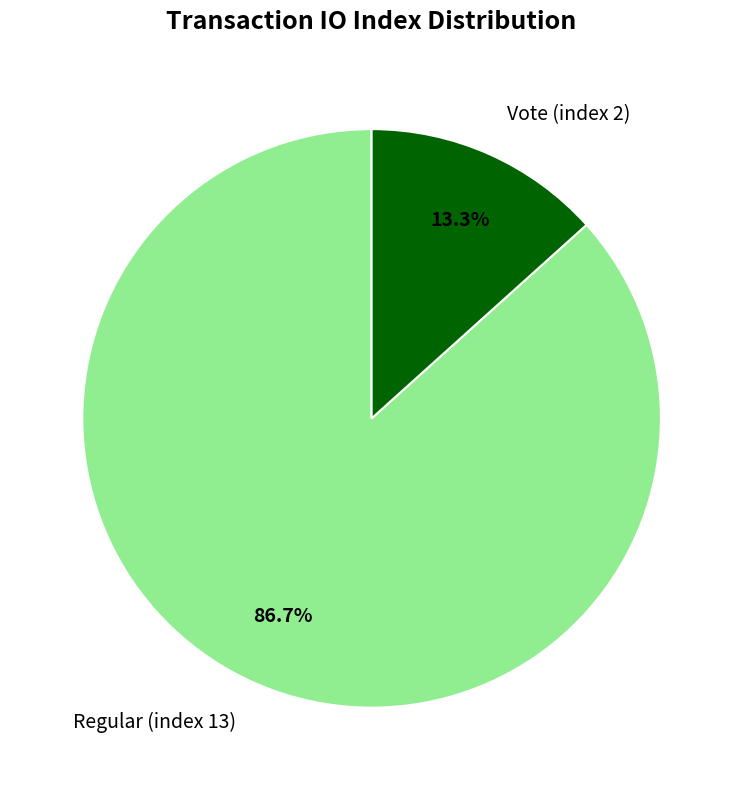

Is it true that Regular (index 13) is 98% of the pie?

False